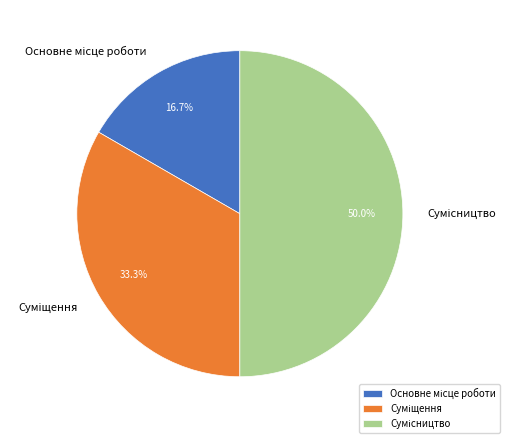

How many slices are in this pie chart?

3